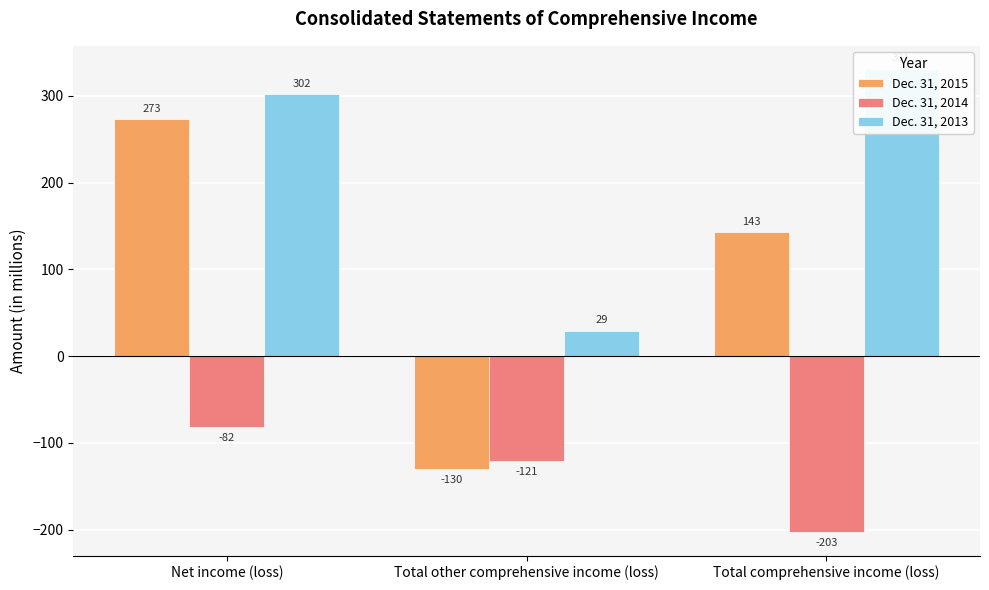

What is the average value of the Dec. 31, 2013 series?

221